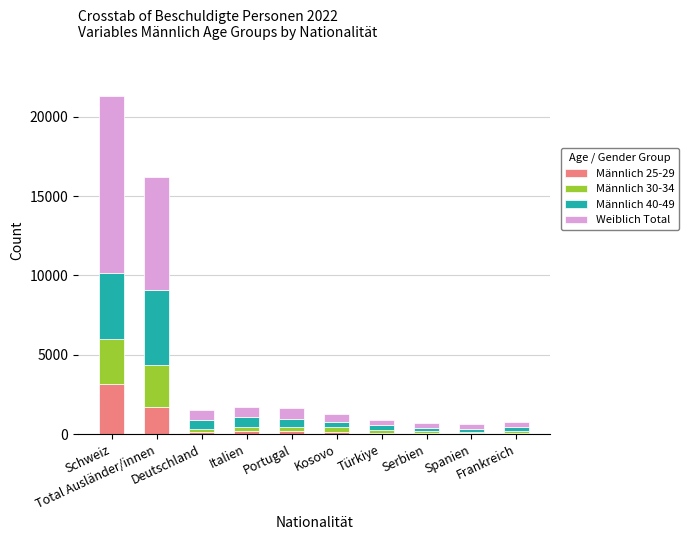

What is the label of the 3rd bar from the left?

Deutschland